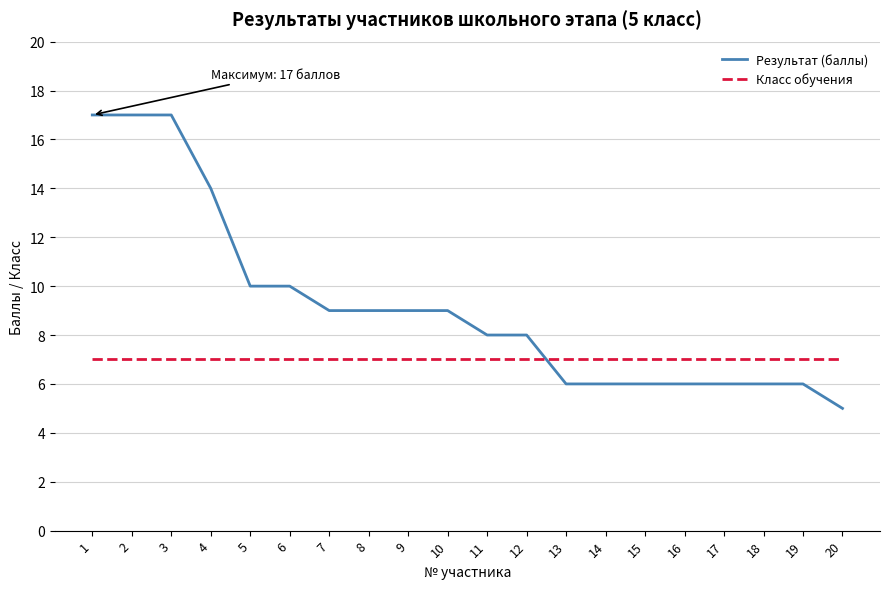

The value of Класс обучения at 5 is 5. True or false?

False